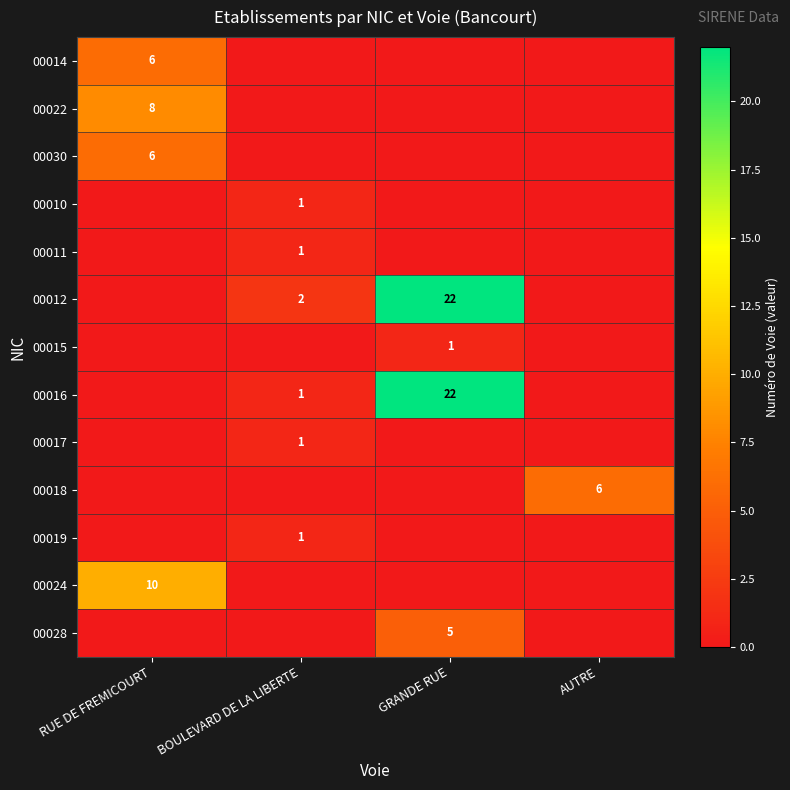

What is the total value across all series at BOULEVARD DE LA LIBERTE?

7